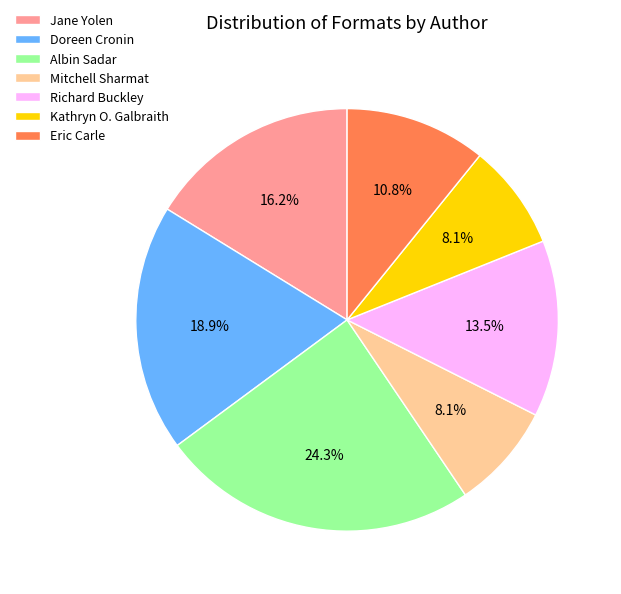

Does Eric Carle represent more than half of the total?

No